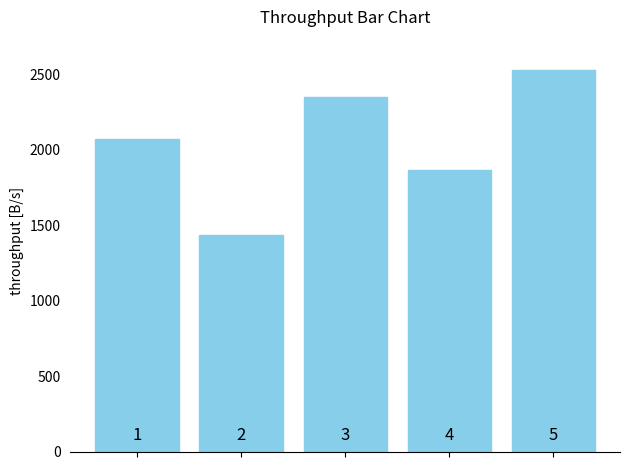

Reading right to left, list all the values displayed in this chart.

4=2531	3=1864	2=2346	1=1432	0=2071